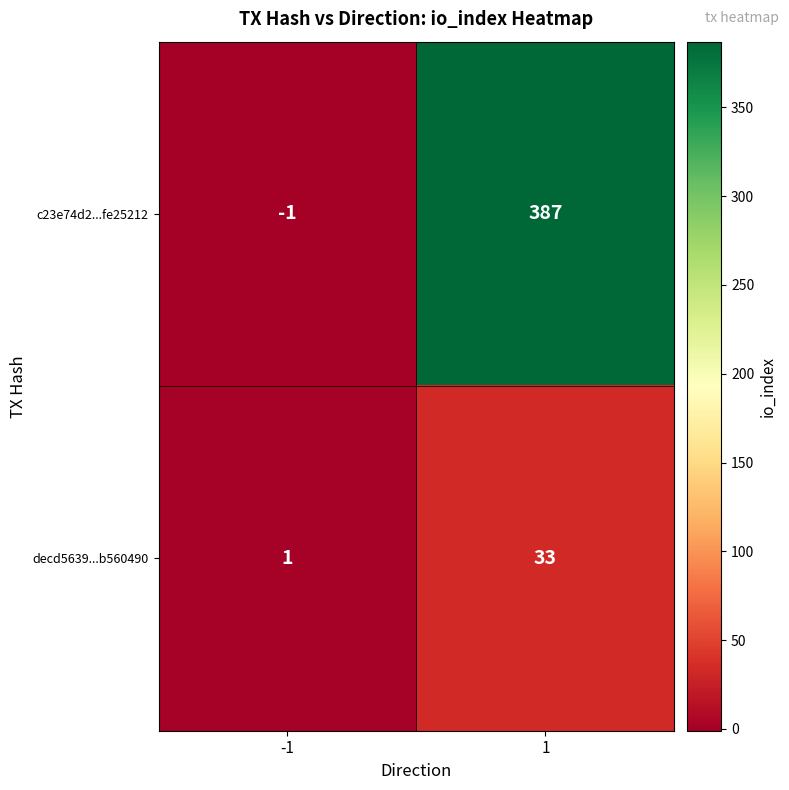

The c23e74d2...fe25212 series shows 387 at 1. True or false?

True